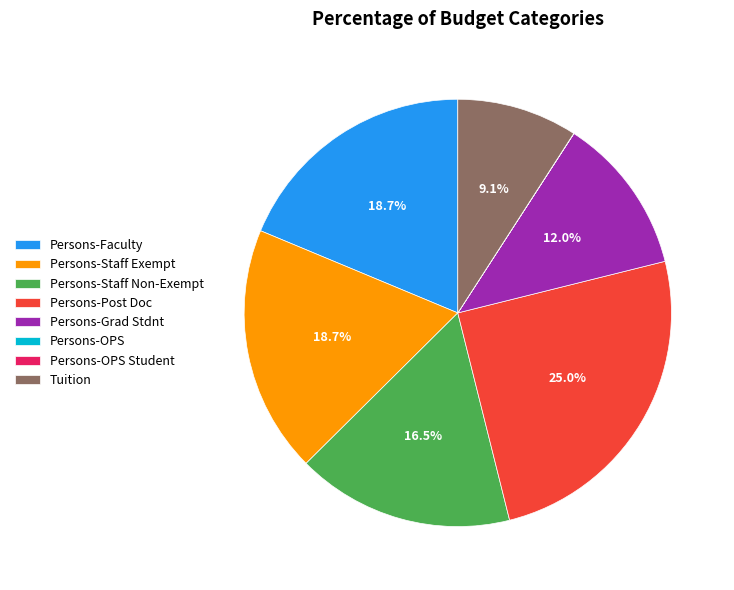

What percentage is the Persons-Staff Exempt slice, to the nearest percent?

19%